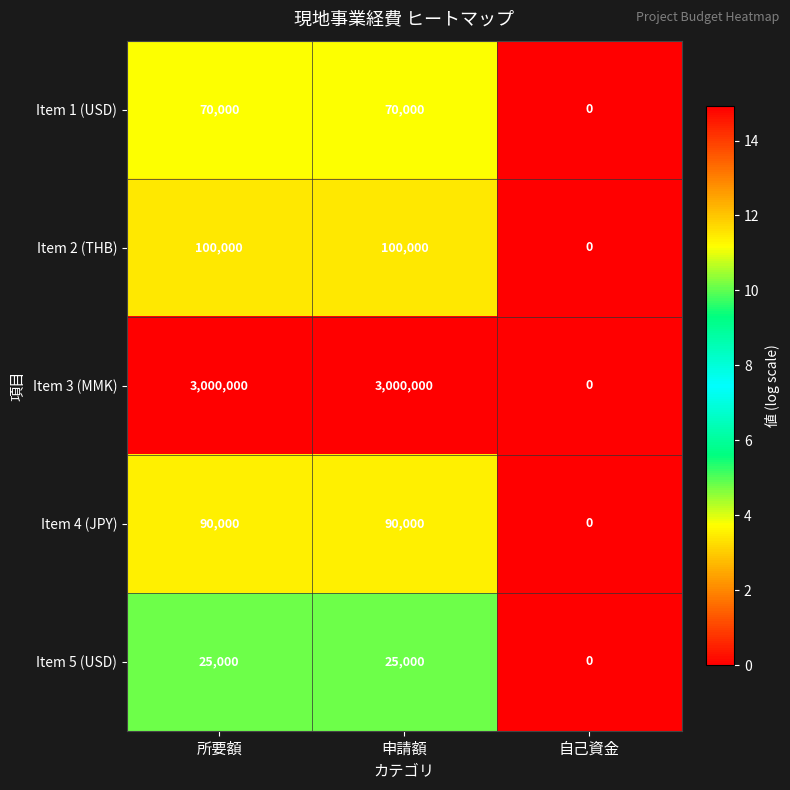

Reading right to left, extract all data points from this chart.

Item 1 (USD): 0	70000	70000
Item 2 (THB): 0	100000	100000
Item 3 (MMK): 0	3000000	3000000
Item 4 (JPY): 0	90000	90000
Item 5 (USD): 0	25000	25000